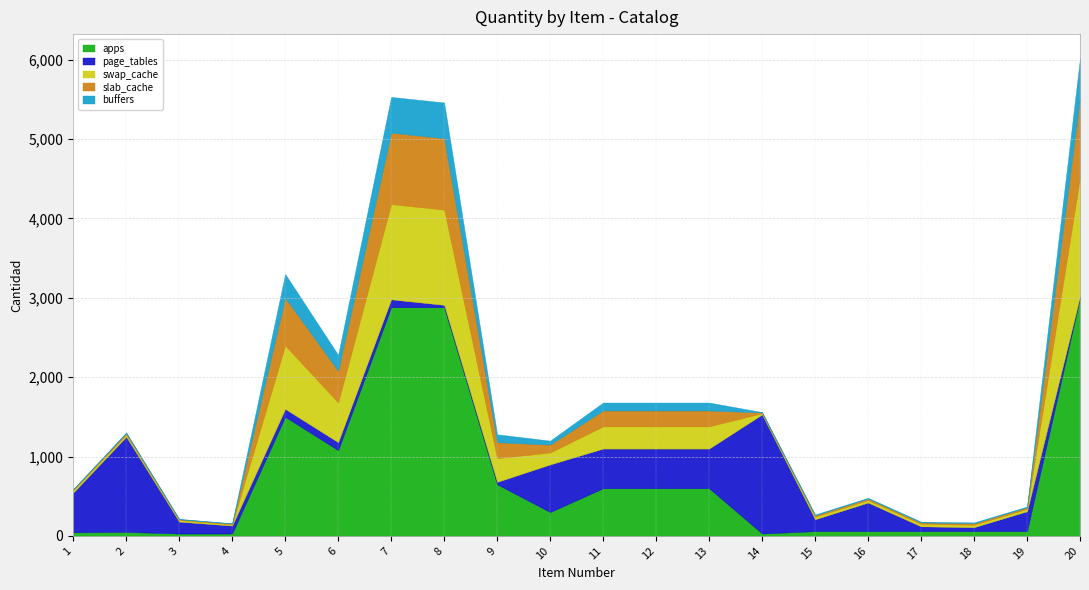

List the series in order of their peak value, highest first.

apps, page_tables, swap_cache, slab_cache, buffers